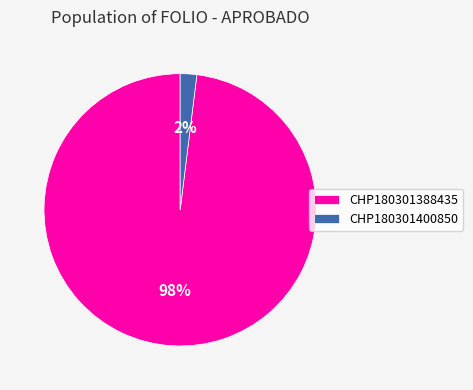

Is the sum of CHP180301400850 and CHP180301388435 greater than half?

Yes